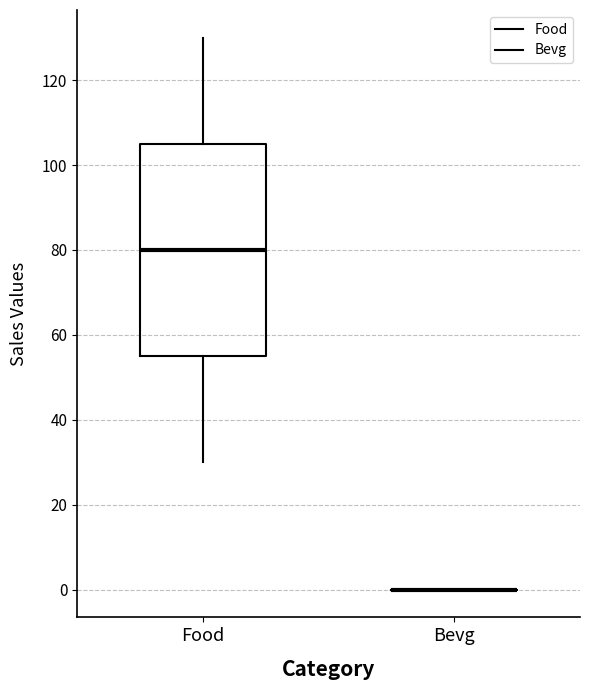

Reading left to right, read every box against the y-axis: the position of its median line, the range the box covers, and the ends of its whiskers. The values are not printed on the chart, so give them approximately, as read against the axis.

Food: median 80, box 56 to 106, whiskers 30 to 130
Bevg: box collapsed to a line at 0, whiskers 0 to 0